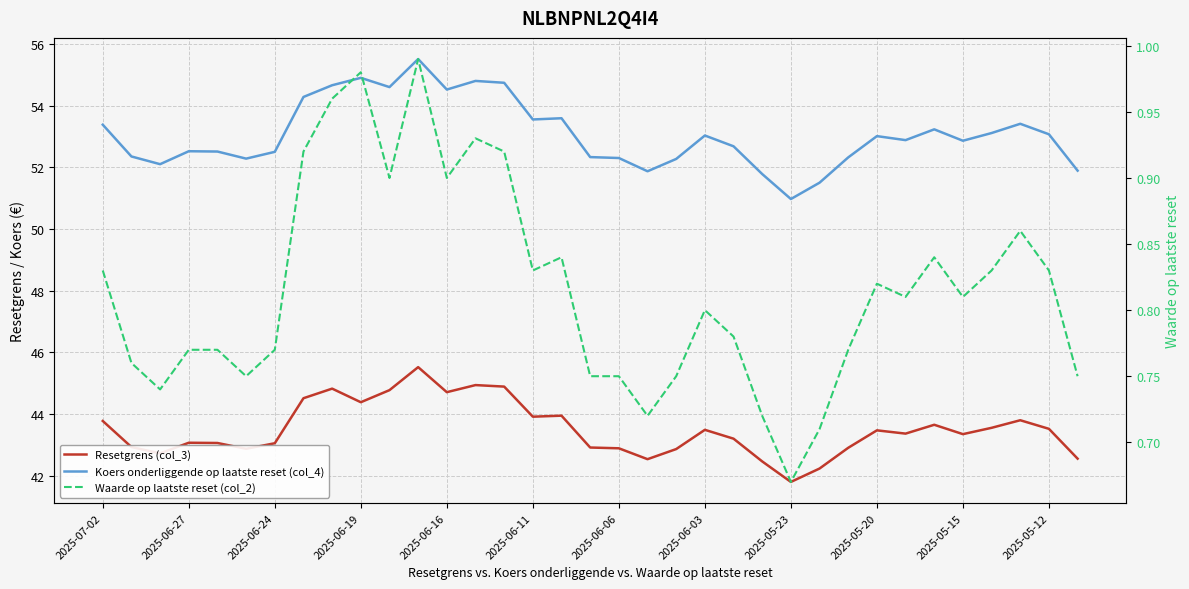

How many interior local peaks does the Koers onderliggende op laatste reset (col_4) series have?

9